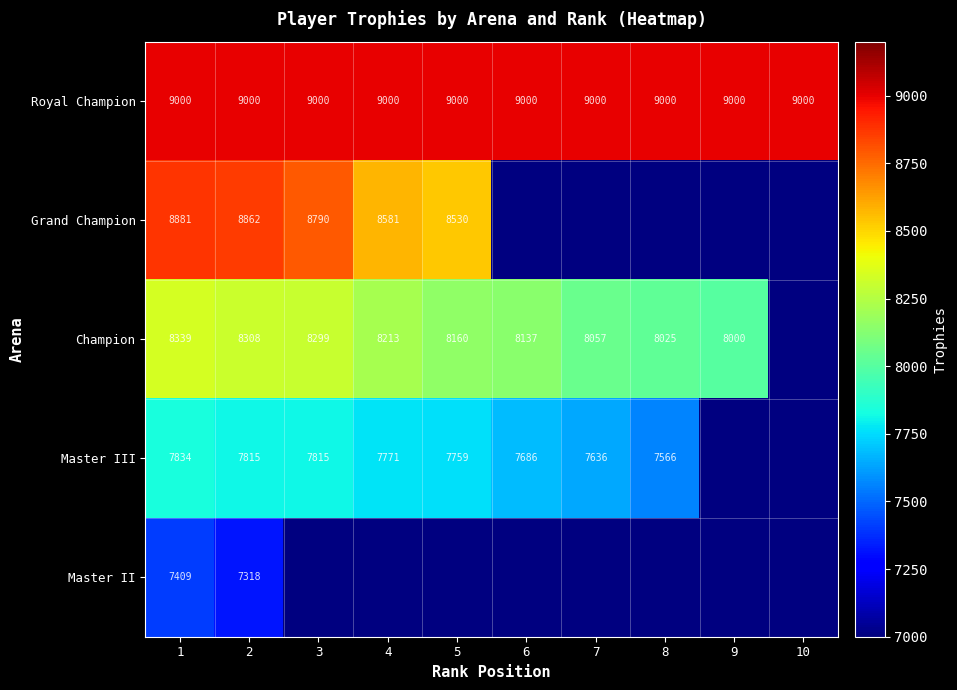

What is the maximum value for Royal Champion?

9000